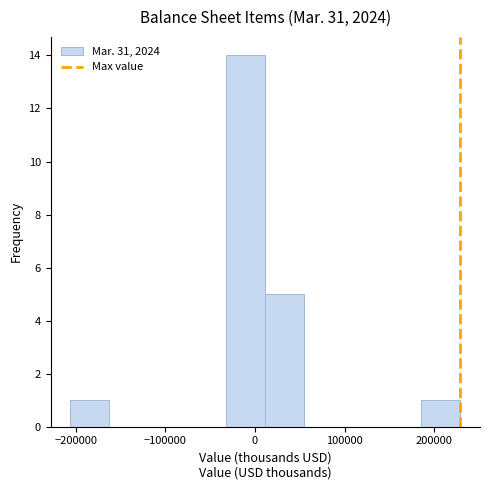

Reading left to right, transcribe this chart: for each bar, give the range it covers on the x-axis and its height. Neither the bar edges nor the heights are printed on the chart, so give them approximately, as read against the axes.

-210000 to -160000: 1
-160000 to -120000: 0
-120000 to -80000: 0
-80000 to -30000: 0
-30000 to 10000: 14
10000 to 50000: 5
50000 to 100000: 0
100000 to 140000: 0
140000 to 190000: 0
190000 to 230000: 1